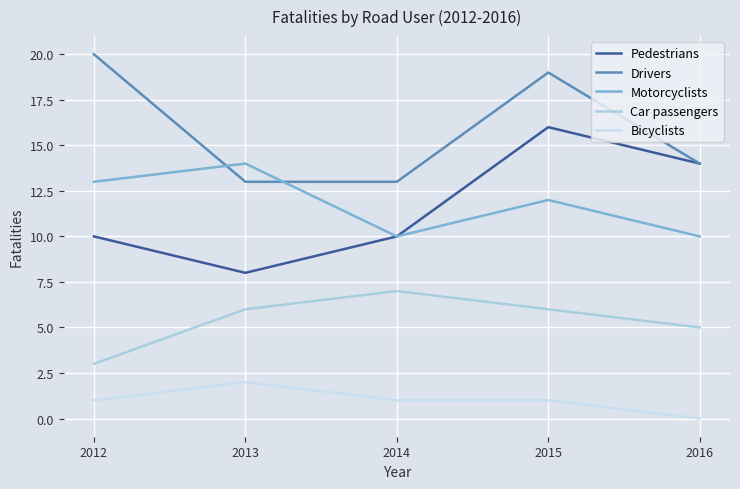

What is the difference between the maximum and minimum values in the Bicyclists series?

2